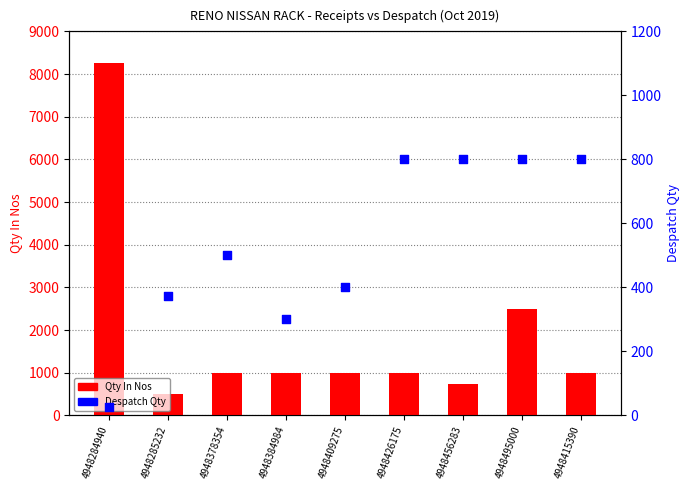

Is the value of Qty In Nos at 4948426175 greater than the value of Despatch Qty at 4948426175?

Yes